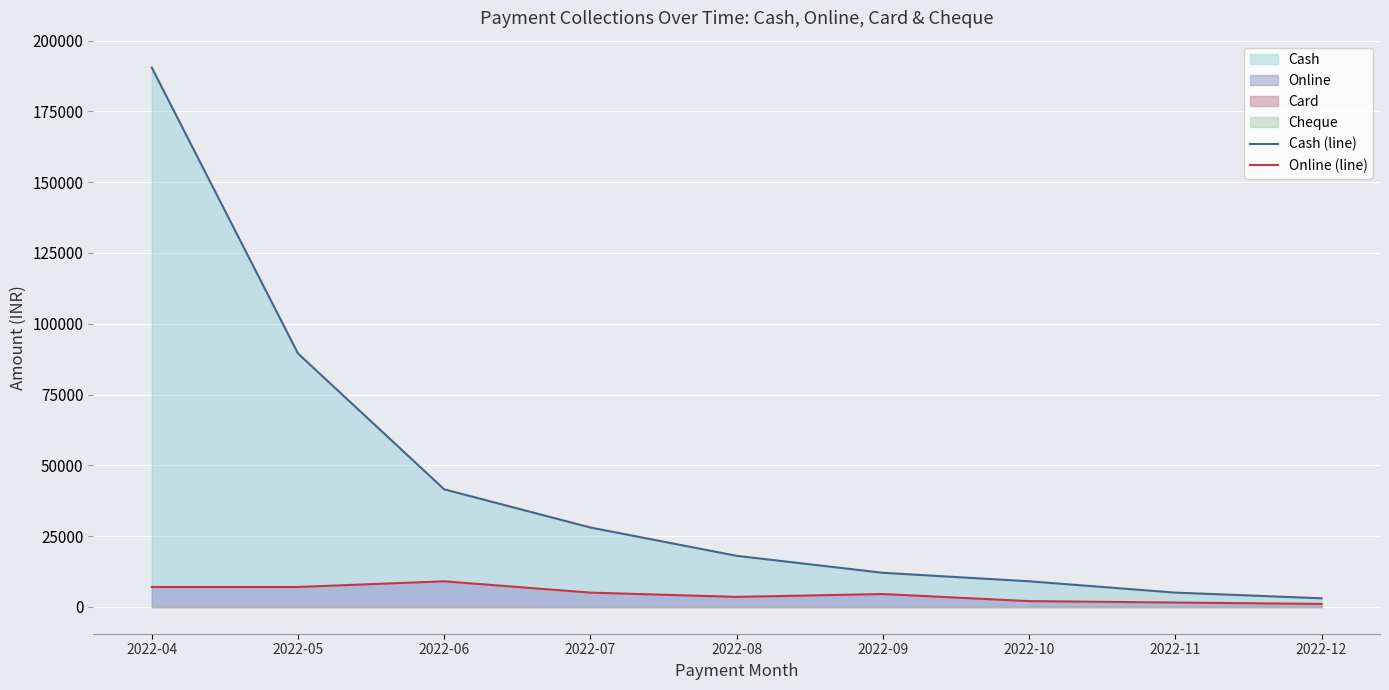

What is the value of the Online (line) point at the 7th from the left?

2000